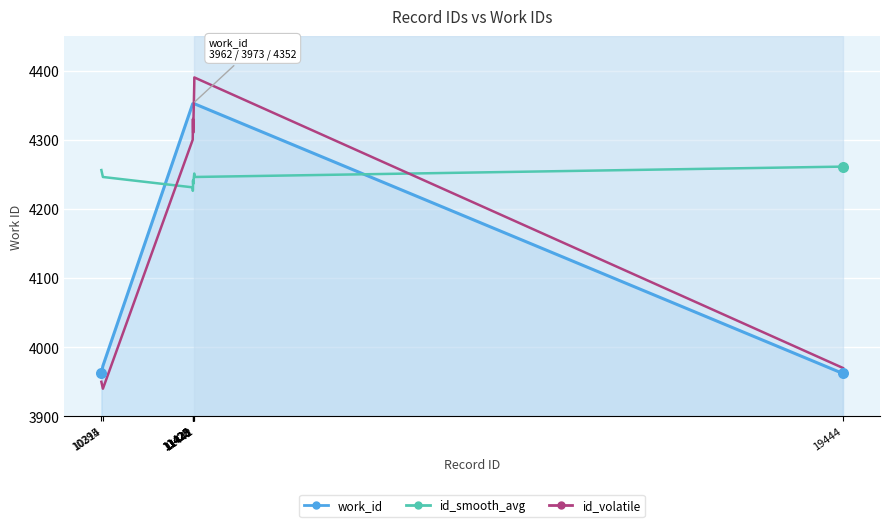

Which series has the widest spread of values?

id_volatile